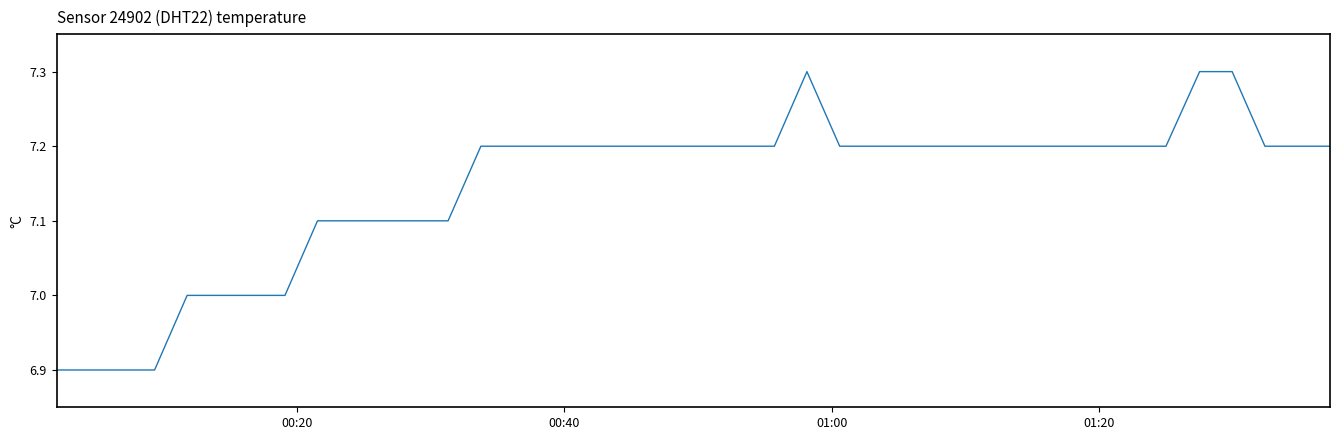

What is the smallest value displayed?

6.9